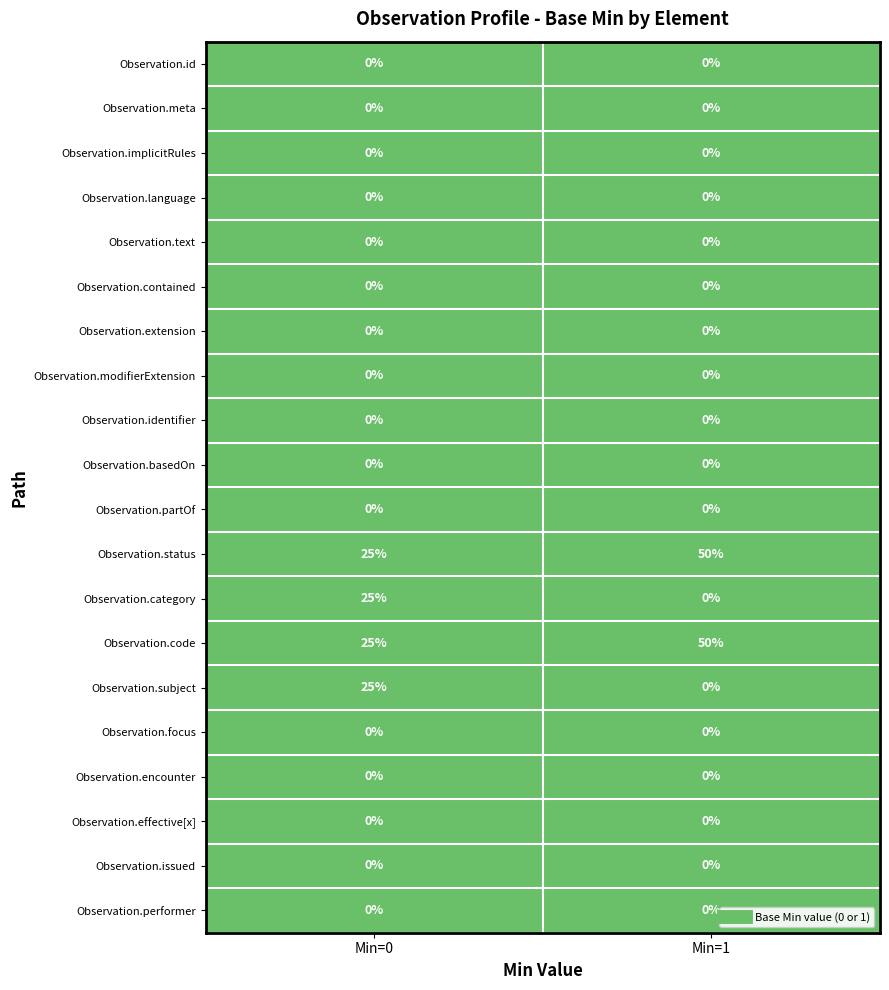

True or false: Observation.issued has a value of 0 at Min=0.

True